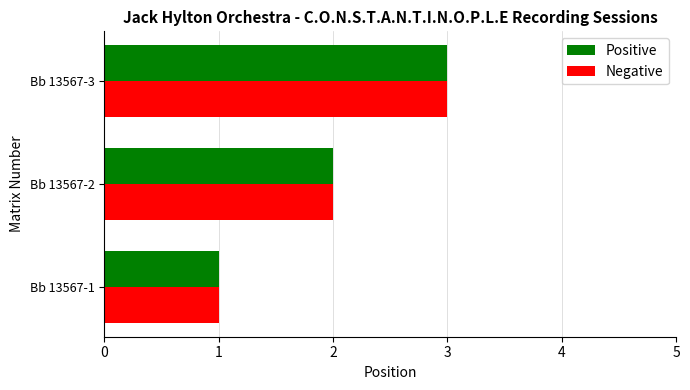

What is the total value across all series at Bb 13567-3?

6